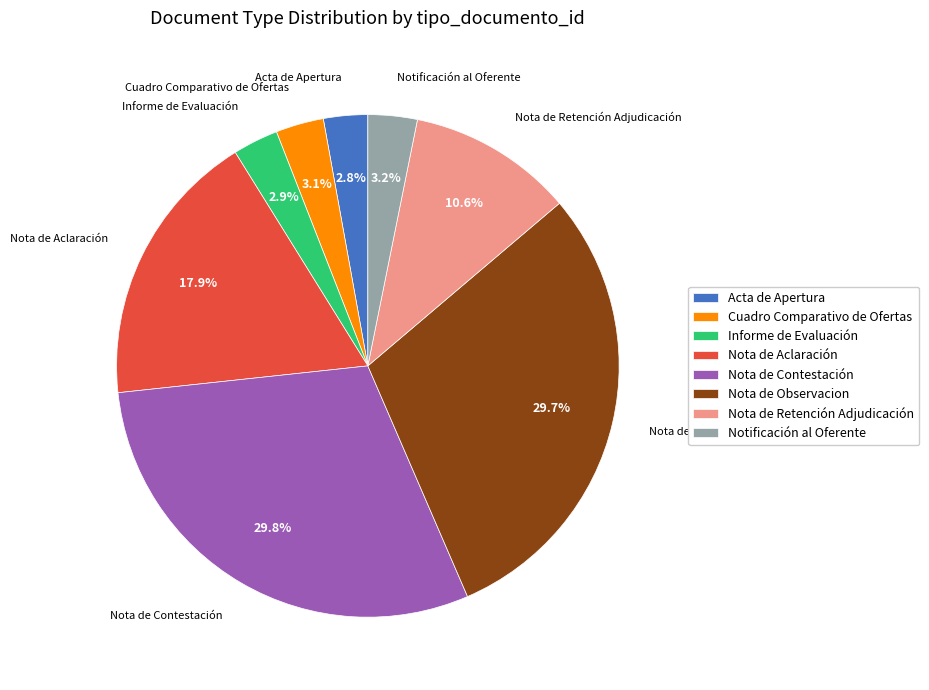

Does any single category account for the majority?

No